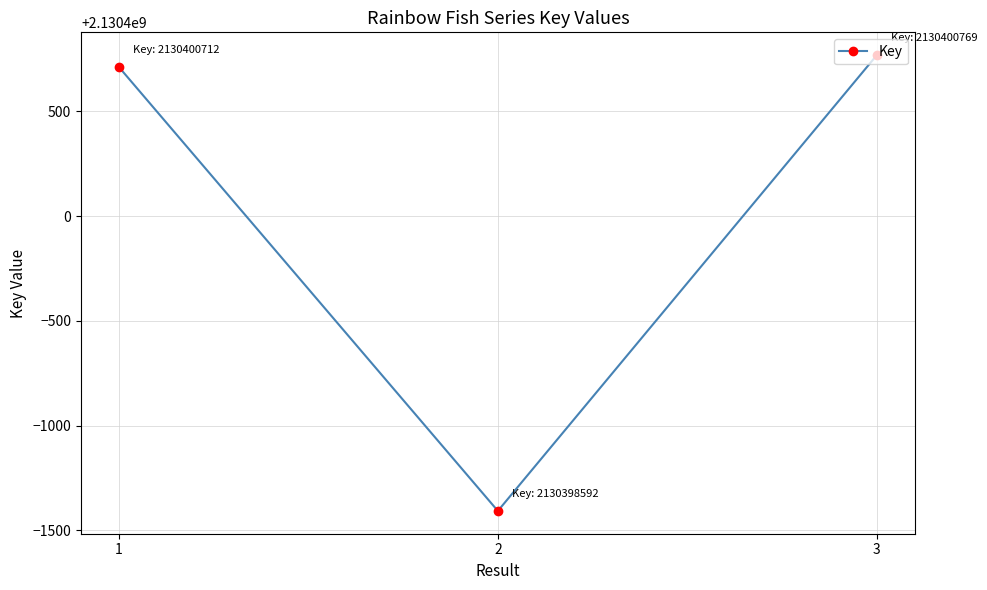

List the labels in order of value, largest first.

3, 1, 2